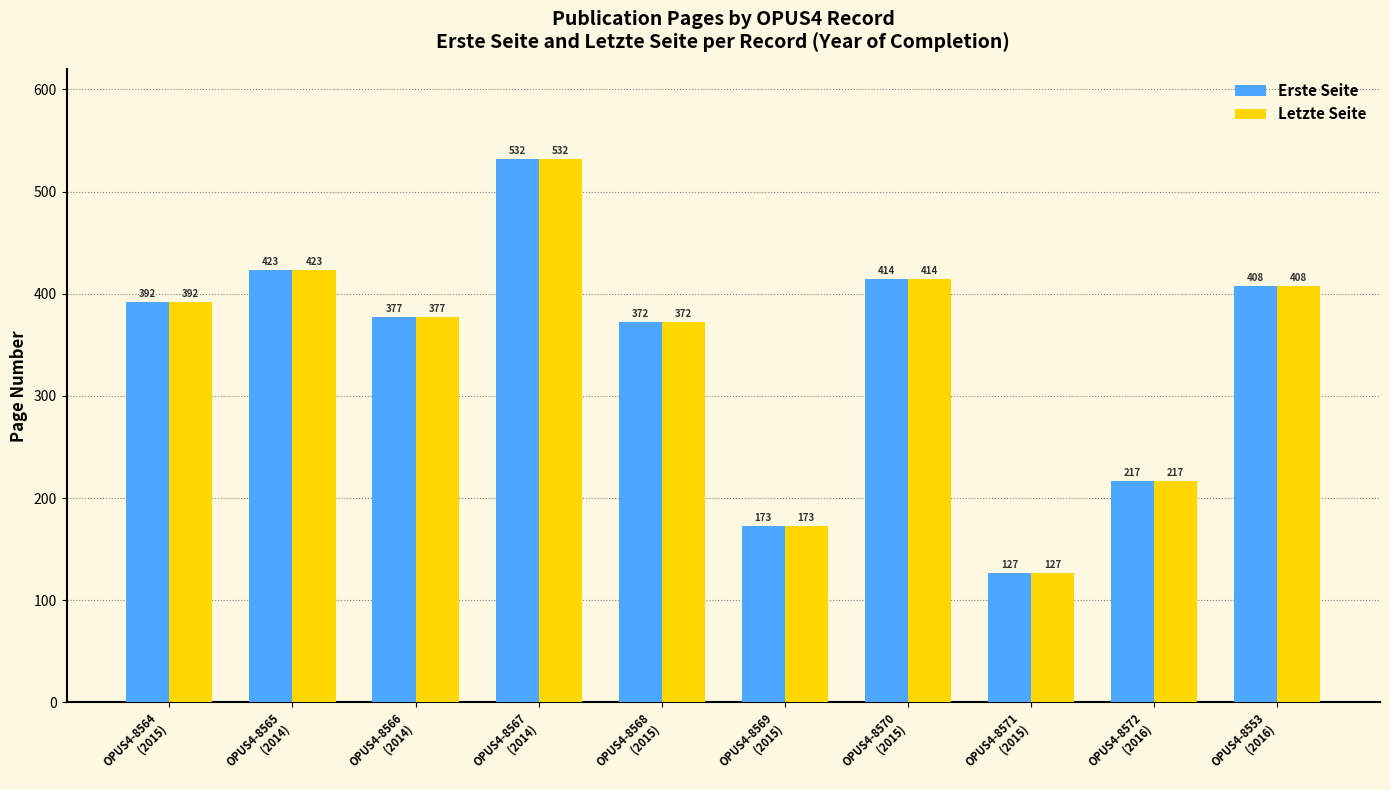

What is the label of the 4th bar from the right?

OPUS4-8570
(2015)